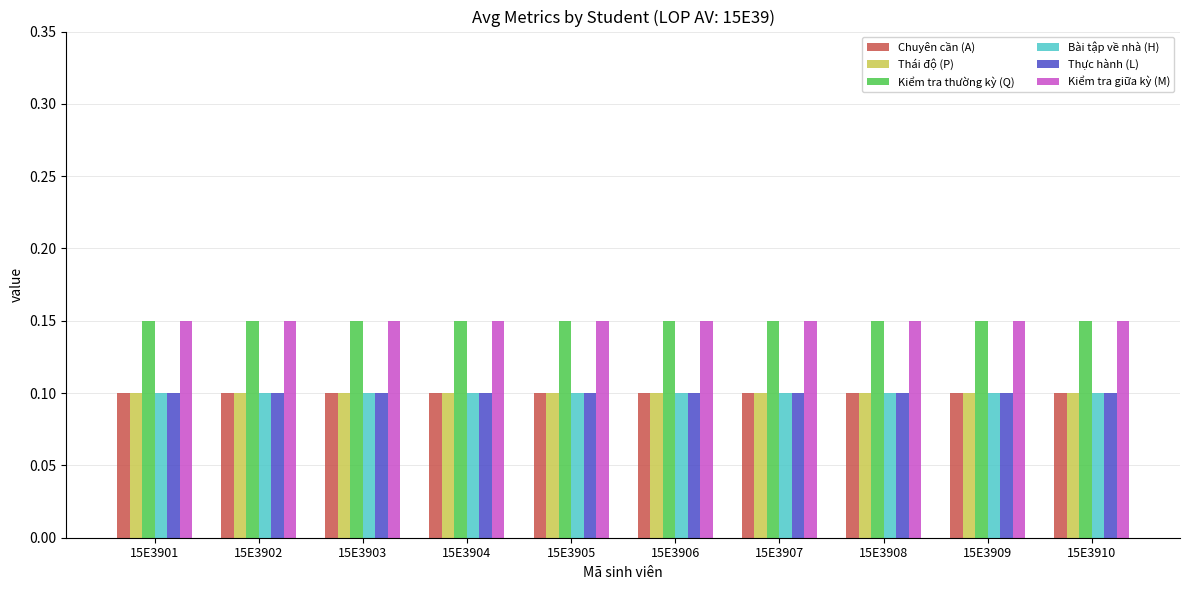

At how many categories does at least one series exceed 0?

10